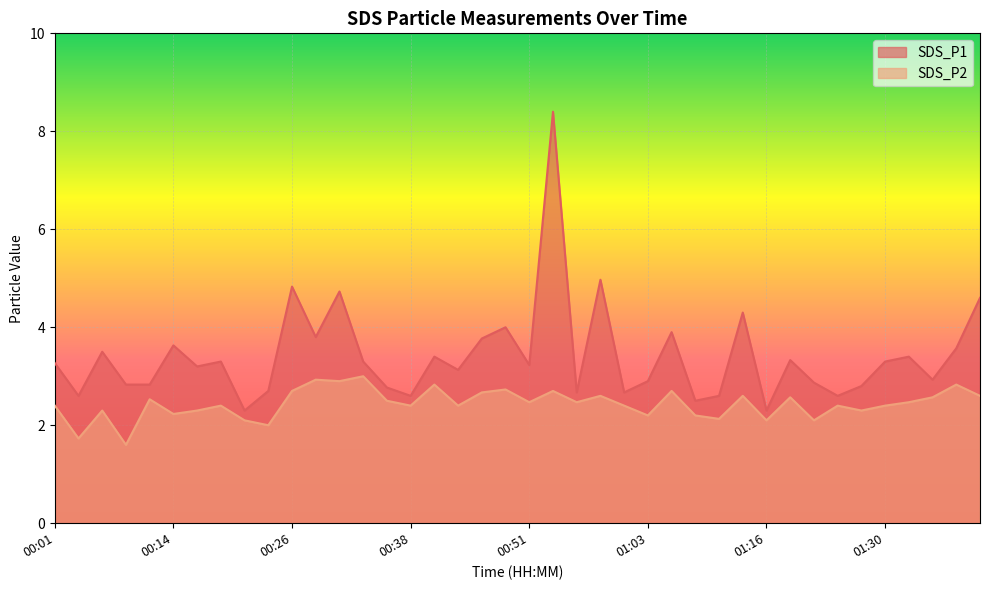

What position from the left is 00:26?

11